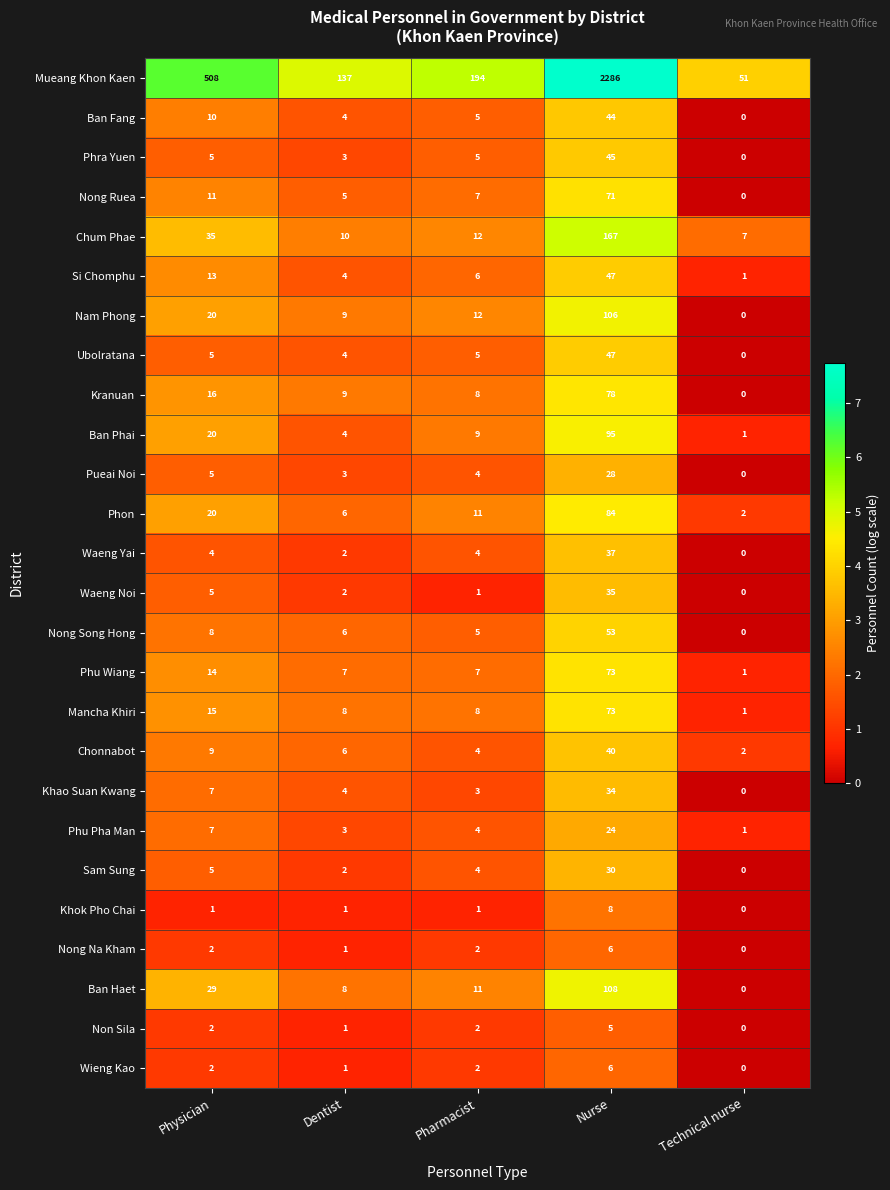

At which label does Nong Song Hong reach its minimum?

Technical nurse